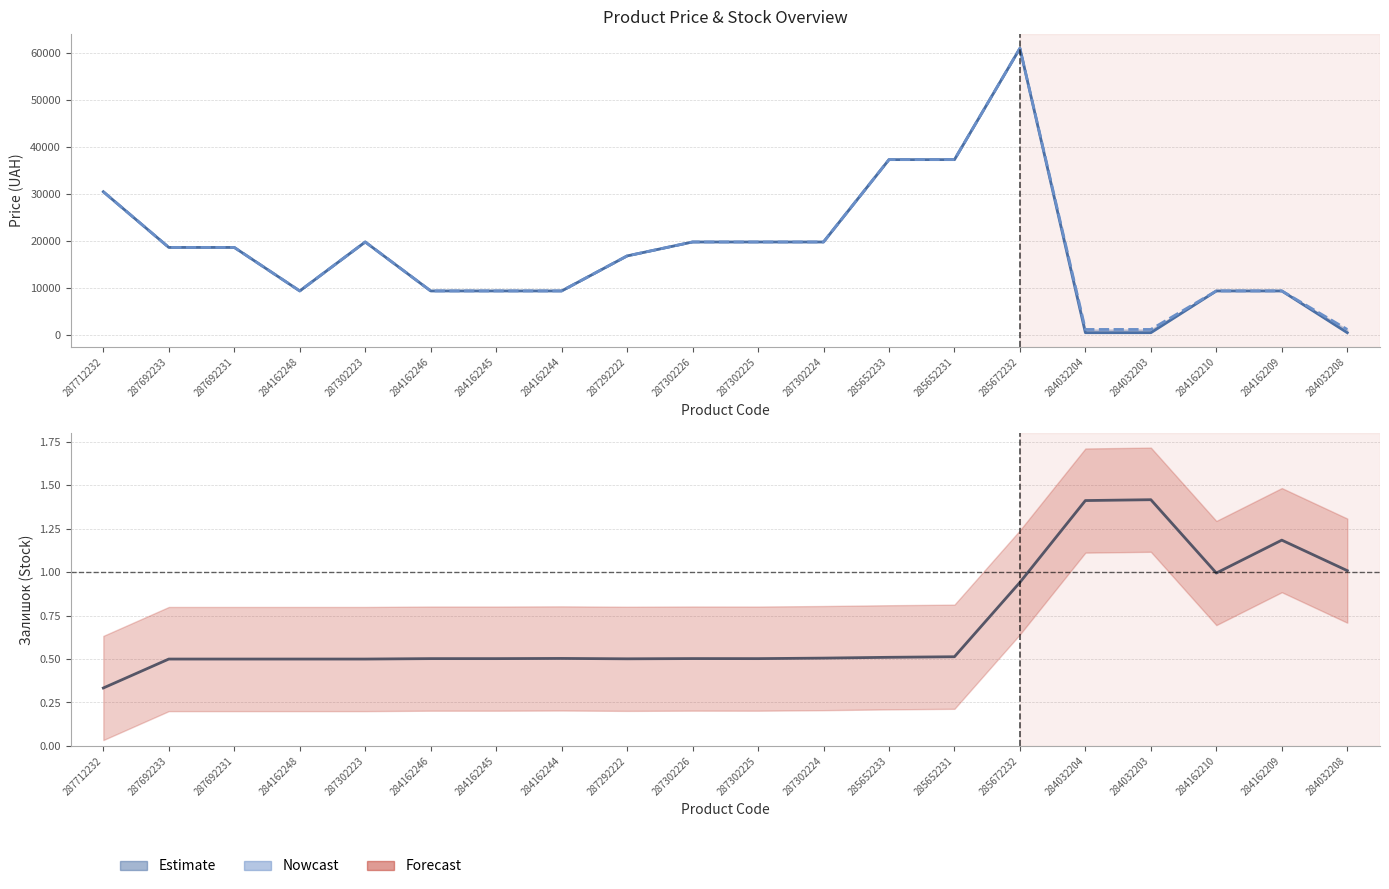

What value does the Доп. ціна series have at 284162246?

9416.9